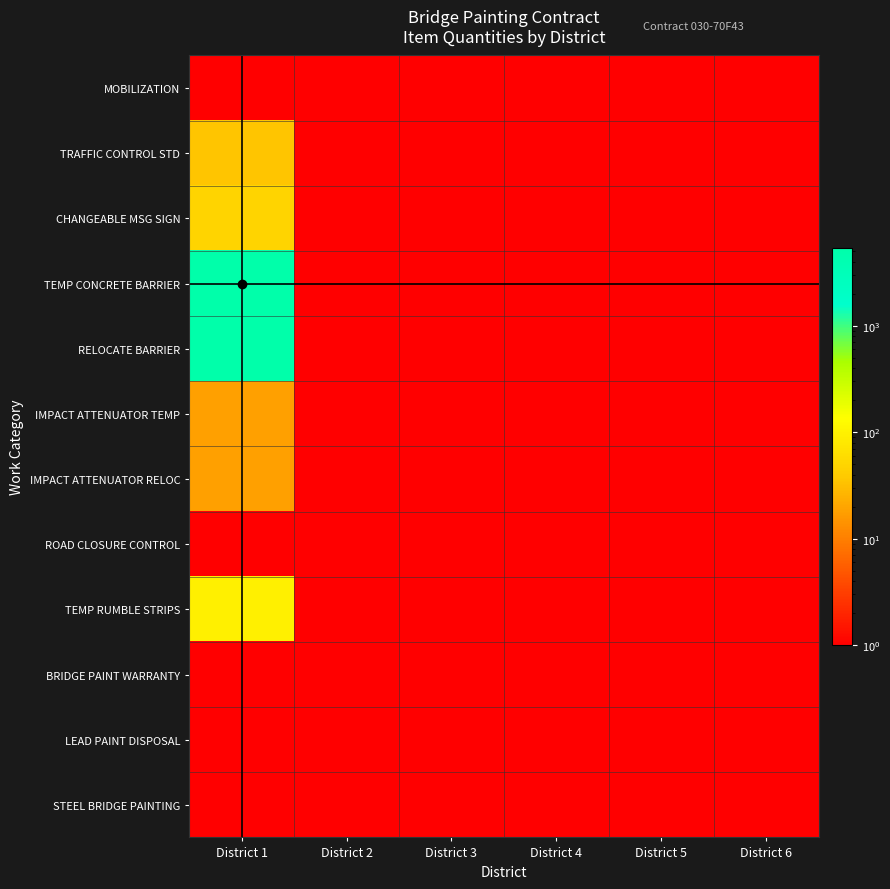

At District 3, list the series in order from largest to smallest.

BRIDGE PAINT WARRANTY, LEAD PAINT DISPOSAL, STEEL BRIDGE PAINTING, MOBILIZATION, TRAFFIC CONTROL STD, CHANGEABLE MSG SIGN, TEMP CONCRETE BARRIER, RELOCATE BARRIER, IMPACT ATTENUATOR TEMP, IMPACT ATTENUATOR RELOC, ROAD CLOSURE CONTROL, TEMP RUMBLE STRIPS